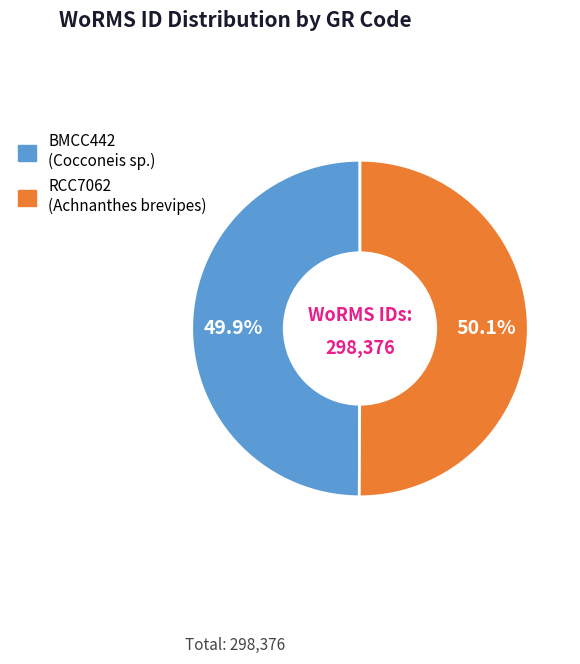

What portion of the pie excludes BMCC442?

50.1%